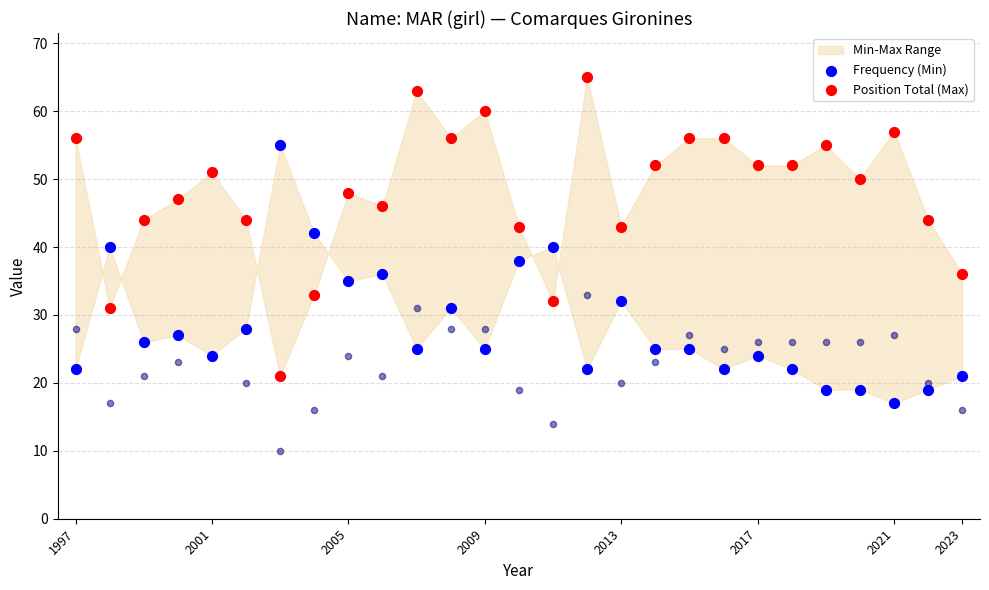

Which series contains the highest Y value?

Position Total (Max)